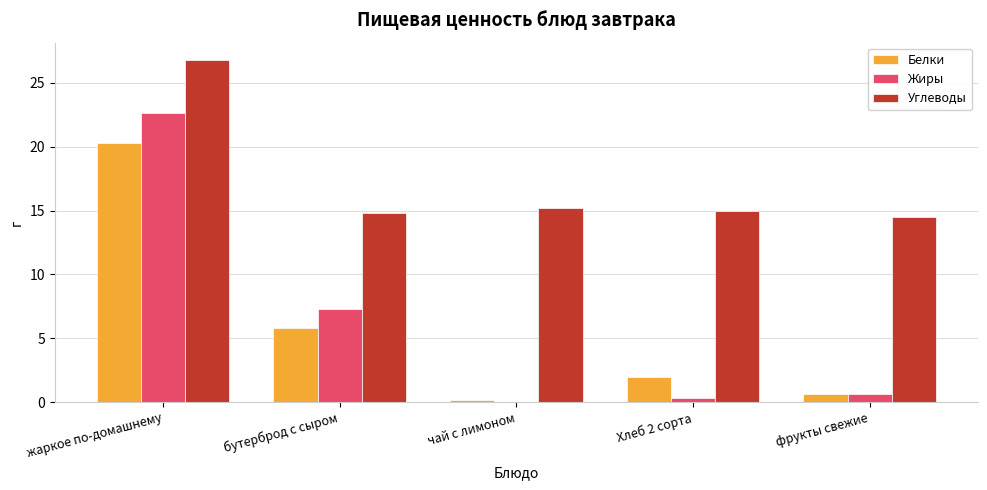

Which series has the widest spread of values?

Жиры